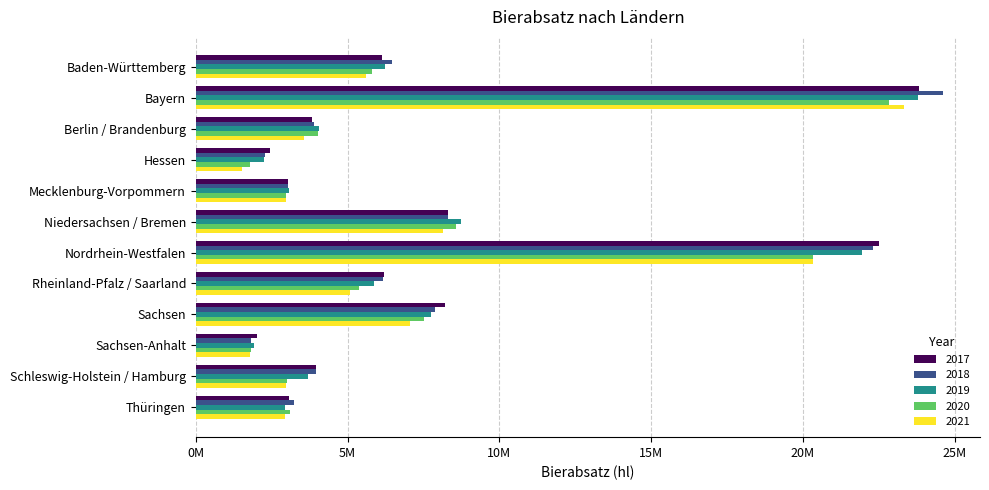

Which series has the largest total across all categories?

2018